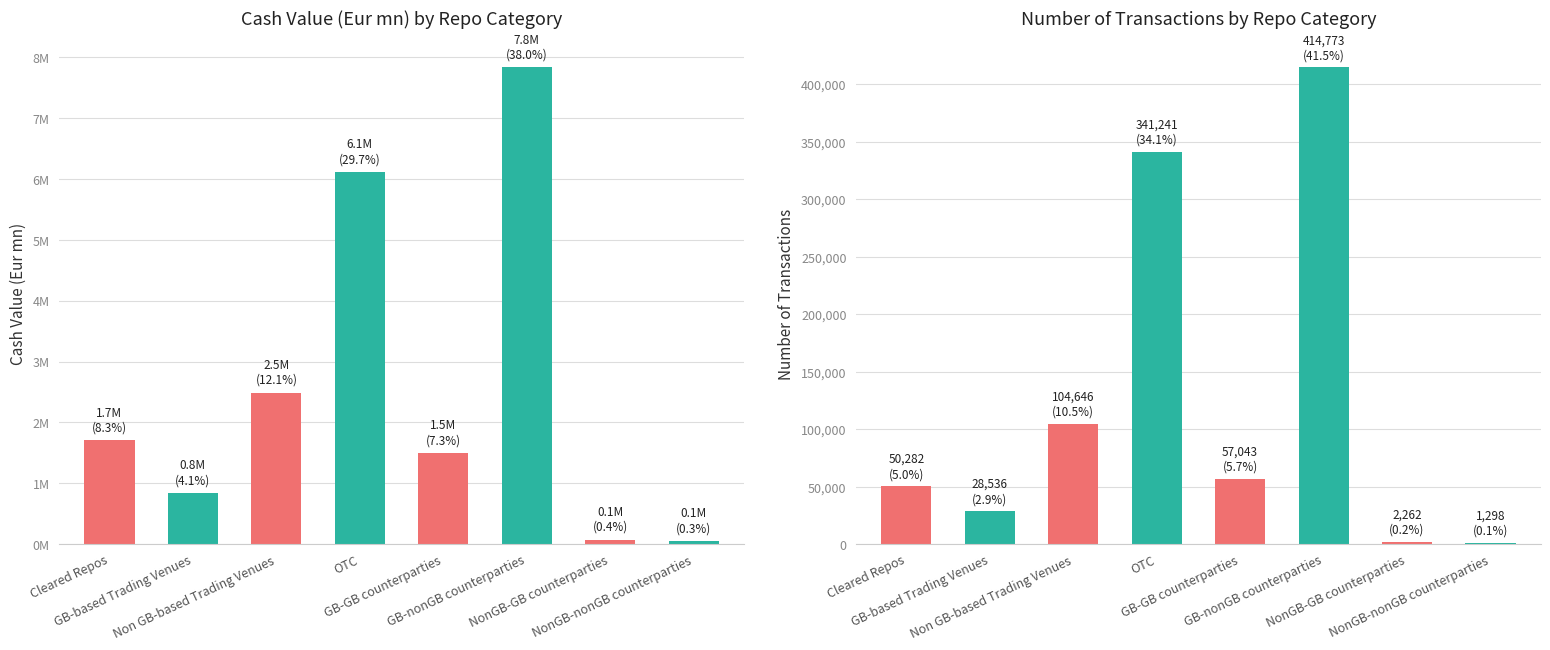

Rank the series at Cleared Repos from highest to lowest value.

Cash Value (Eur mn), Number Of Transactions